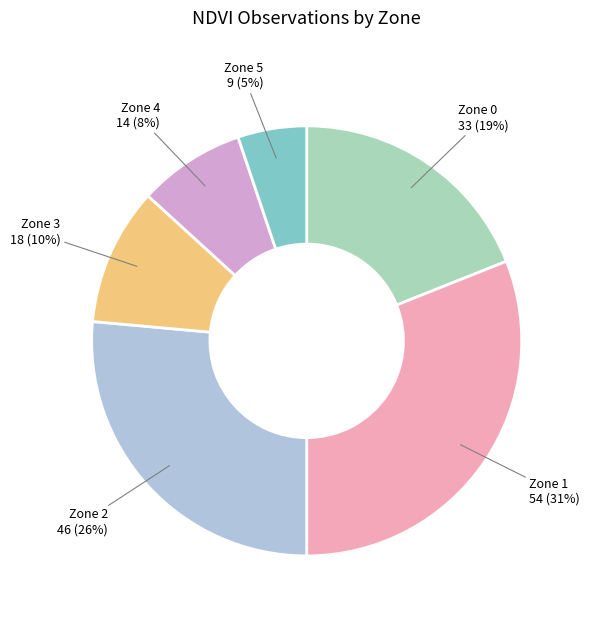

To the nearest percent, what is the average slice percentage?

17%